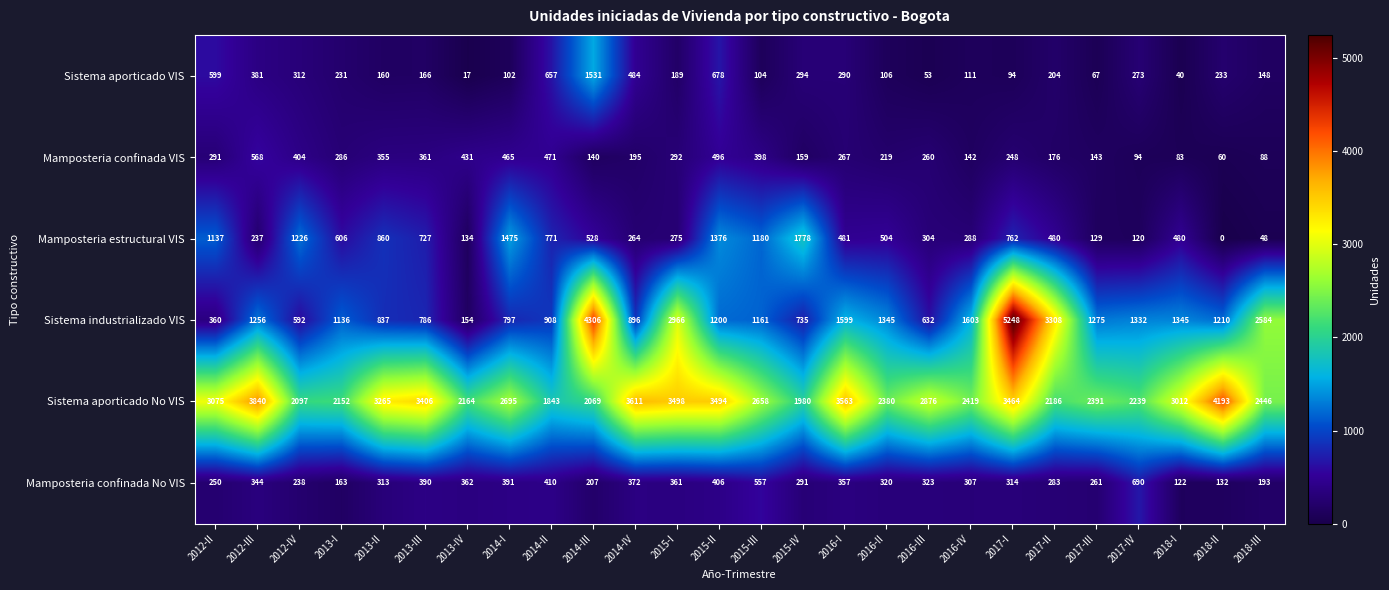

What is the sum of all Mamposteria estructural VIS values?

16170